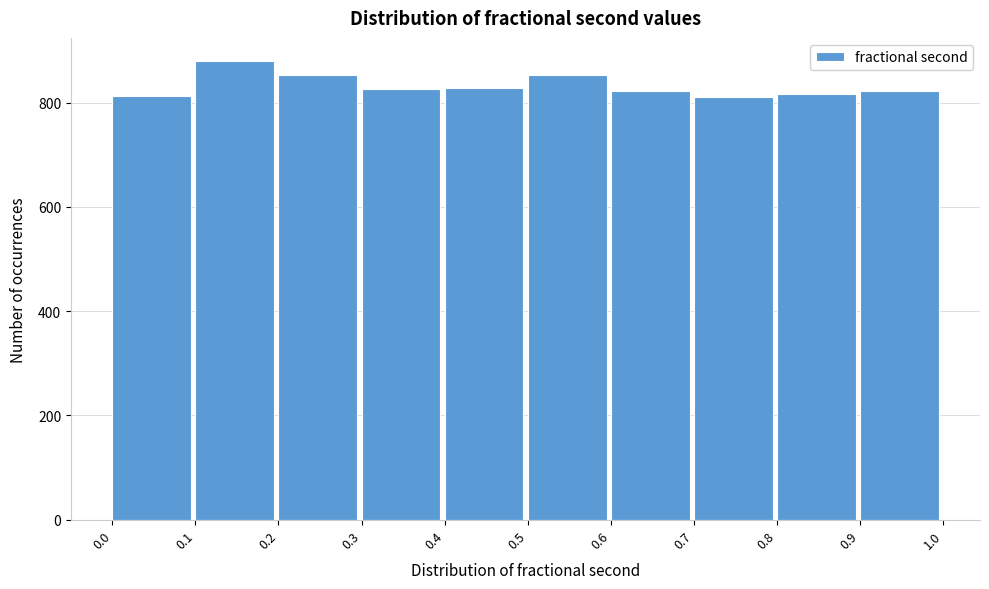

Reading left to right, transcribe this chart: for each bar, give the range it covers on the x-axis and its height. The values are not printed on the chart, so give them approximately, as read against the axis.

0.0 to 0.1: 820
0.1 to 0.2: 880
0.2 to 0.3: 860
0.3 to 0.4: 820
0.4 to 0.5: 820
0.5 to 0.6: 860
0.6 to 0.7: 820
0.7 to 0.8: 820
0.8 to 0.9: 820
0.9 to 1.0: 820